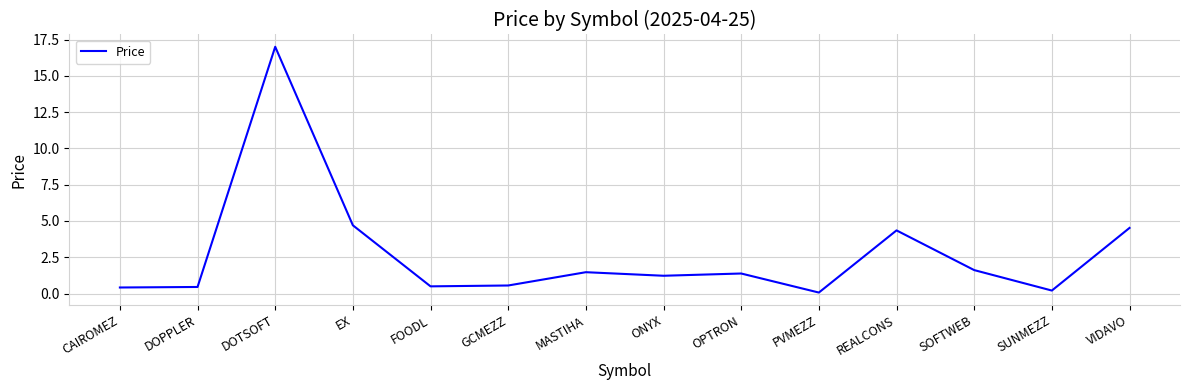

What position from the left is CAIROMEZ?

1